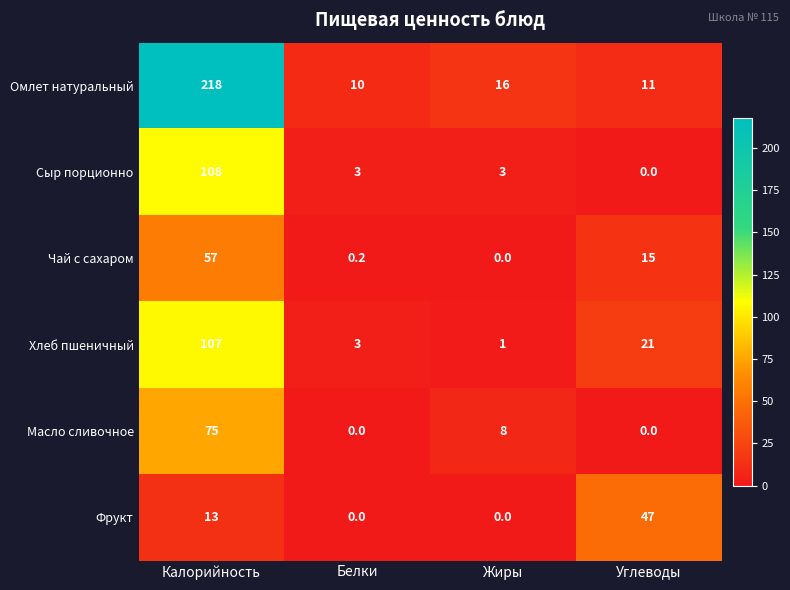

List the series in order of their peak value, lowest first.

Фрукт, Чай с сахаром, Масло сливочное, Хлеб пшеничный, Сыр порционно, Омлет натуральный